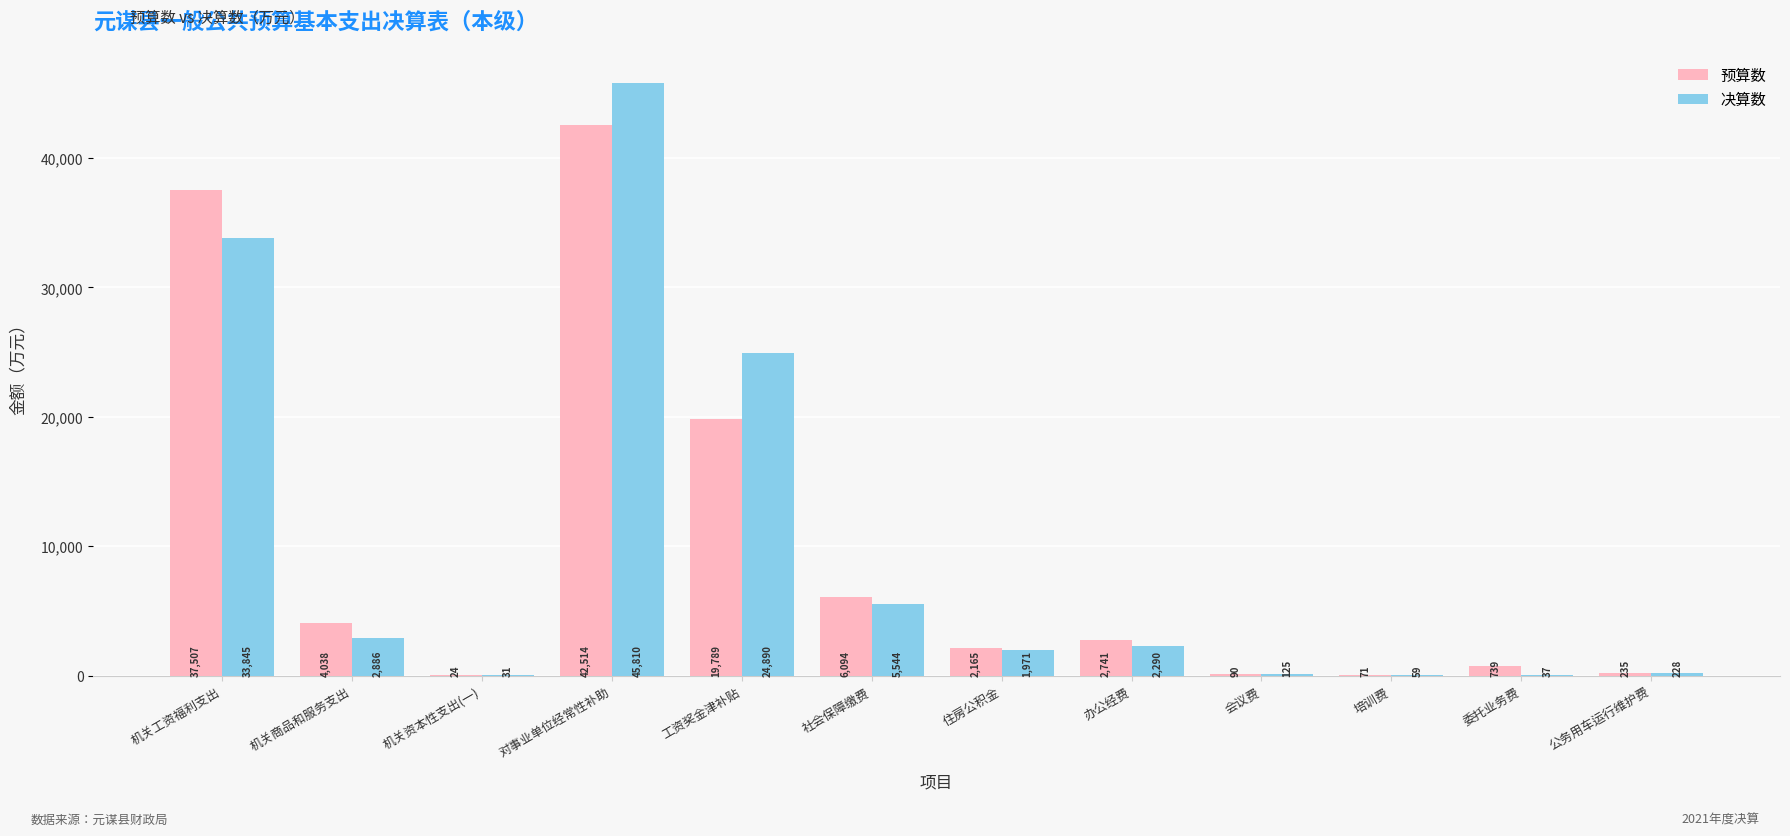

How many groups of bars are there?

12